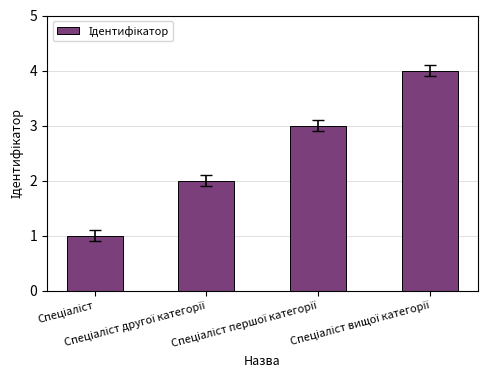

What is the greatest value displayed?

4